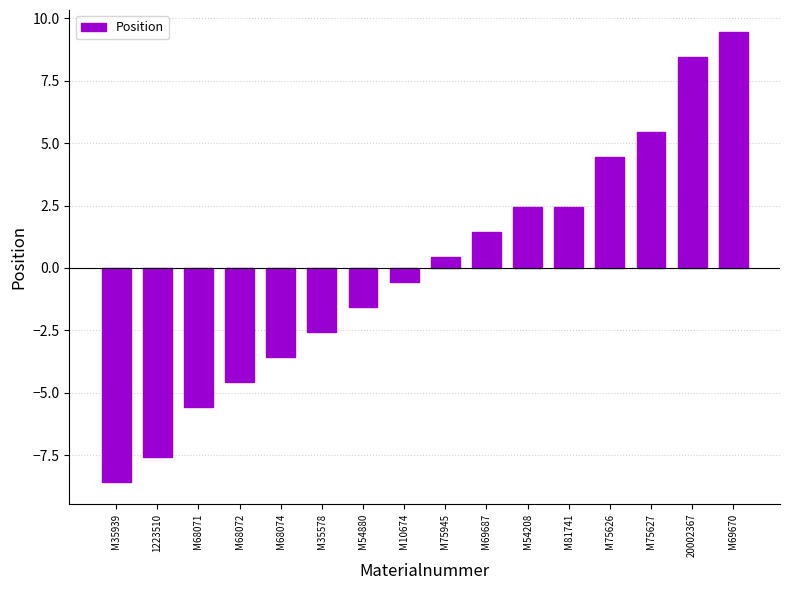

How many series are shown in this chart?

1